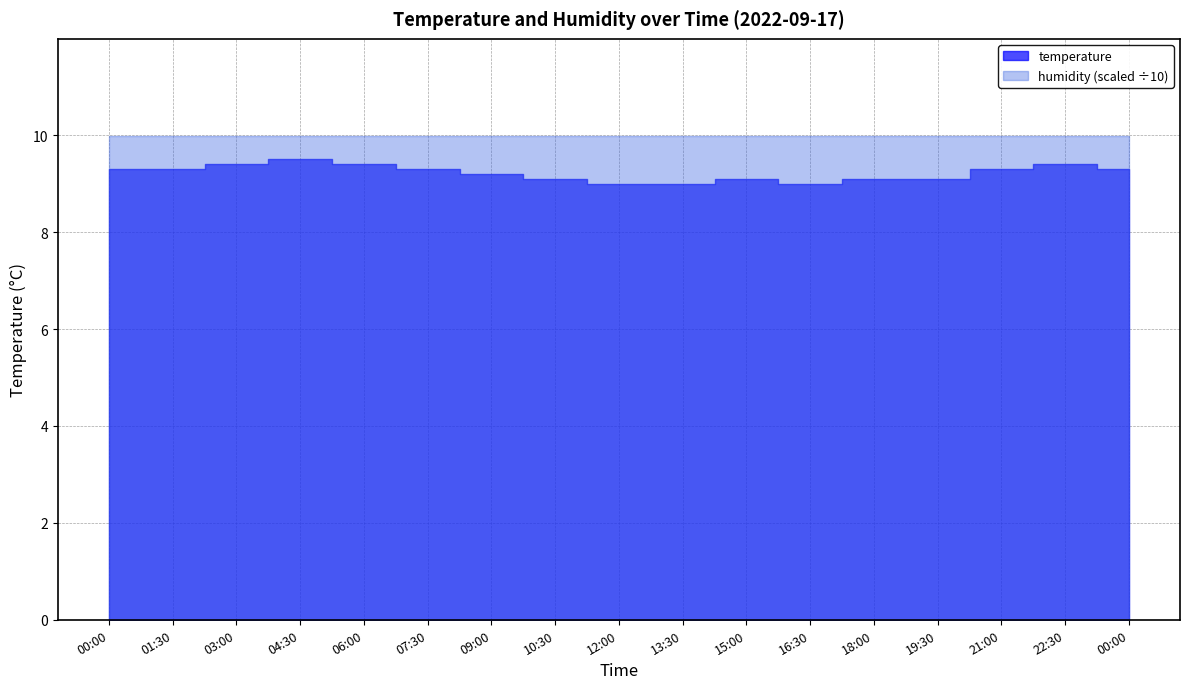

Reading right to left, list all the values displayed in this chart.

temperature: 9.3	9.4	9.3	9.1	9.1	9.0	9.1	9.0	9.0	9.1	9.2	9.3	9.4	9.5	9.4	9.3	9.3
humidity: 99.9	99.9	99.9	99.9	99.9	99.9	99.9	99.9	99.9	99.9	99.9	99.9	99.9	99.9	99.9	99.9	99.9